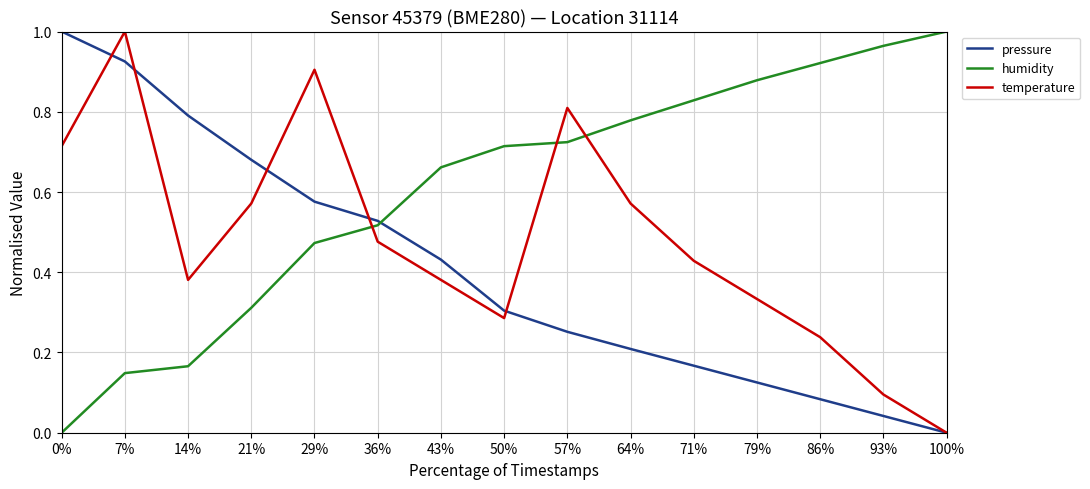

Between which two adjacent categories do pressure and humidity first intersect?

36% and 43%